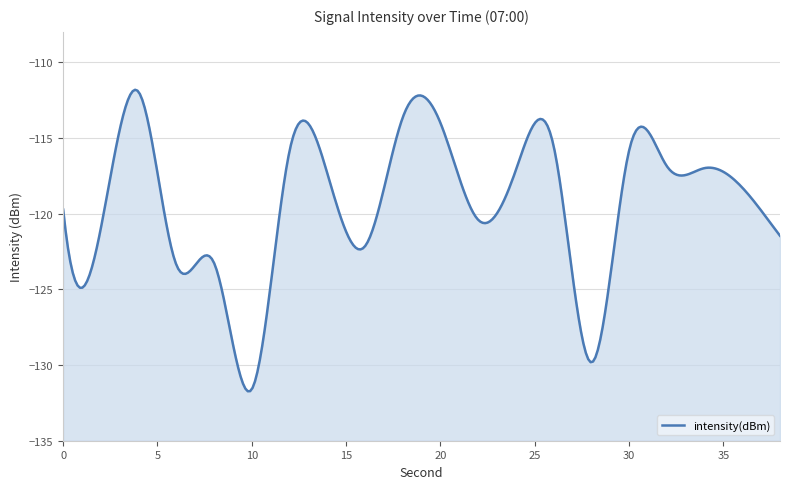

Where is the data nearest to the value -121?

2